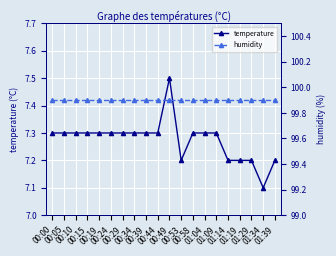

What are all the series names shown in the legend?

temperature, humidity